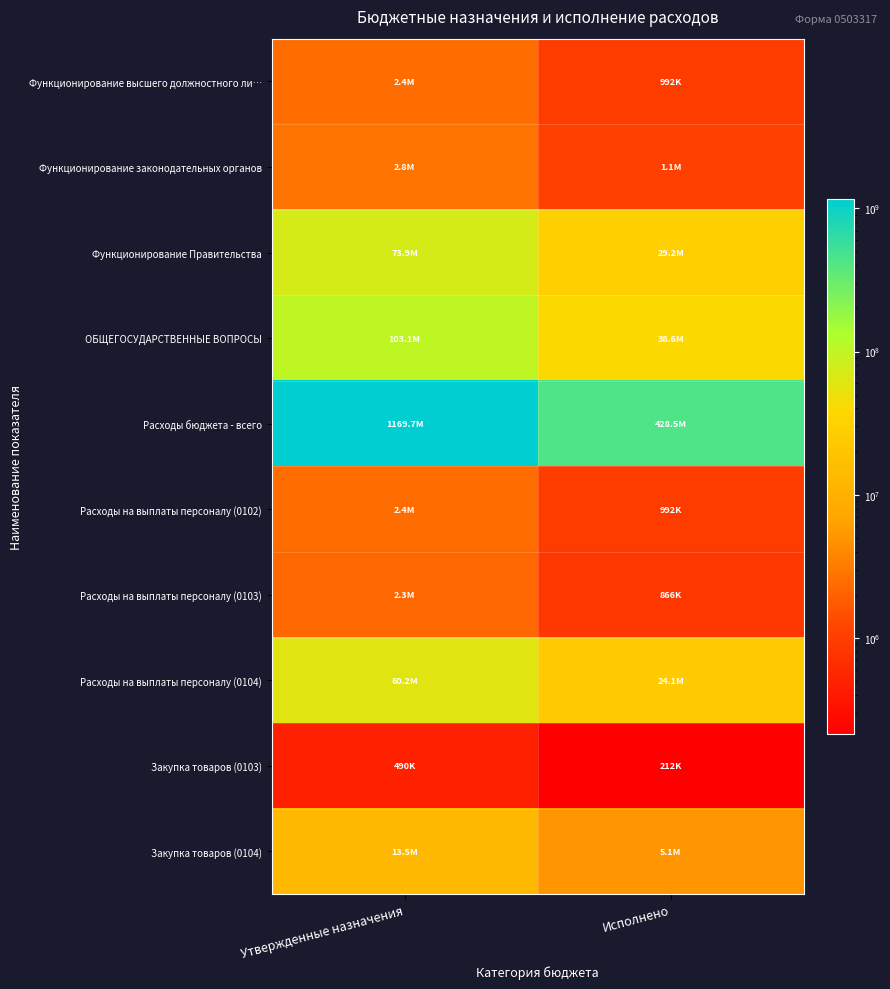

Which series has the largest total across all categories?

Расходы бюджета - всего